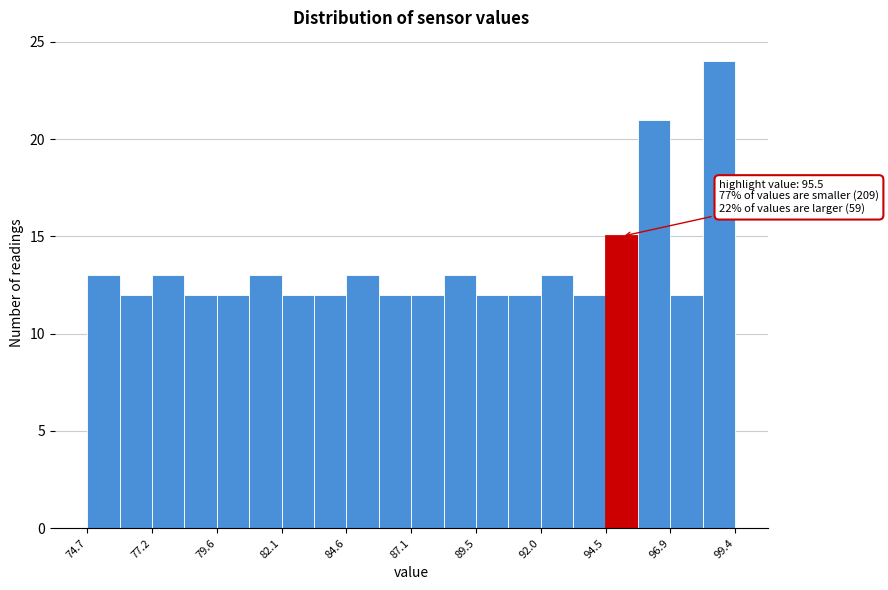

Read against the x-axis, roughly where is the centre of the tallest bar?

99.0